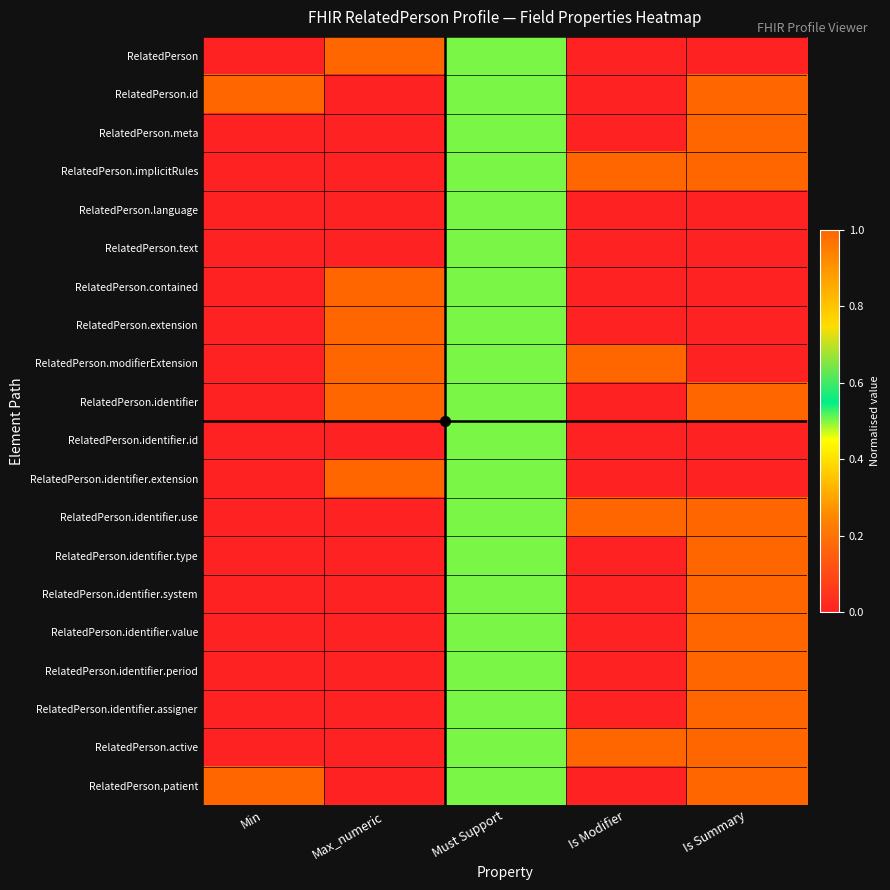

Which has a higher value, Is Modifier or Must Support?

Must Support